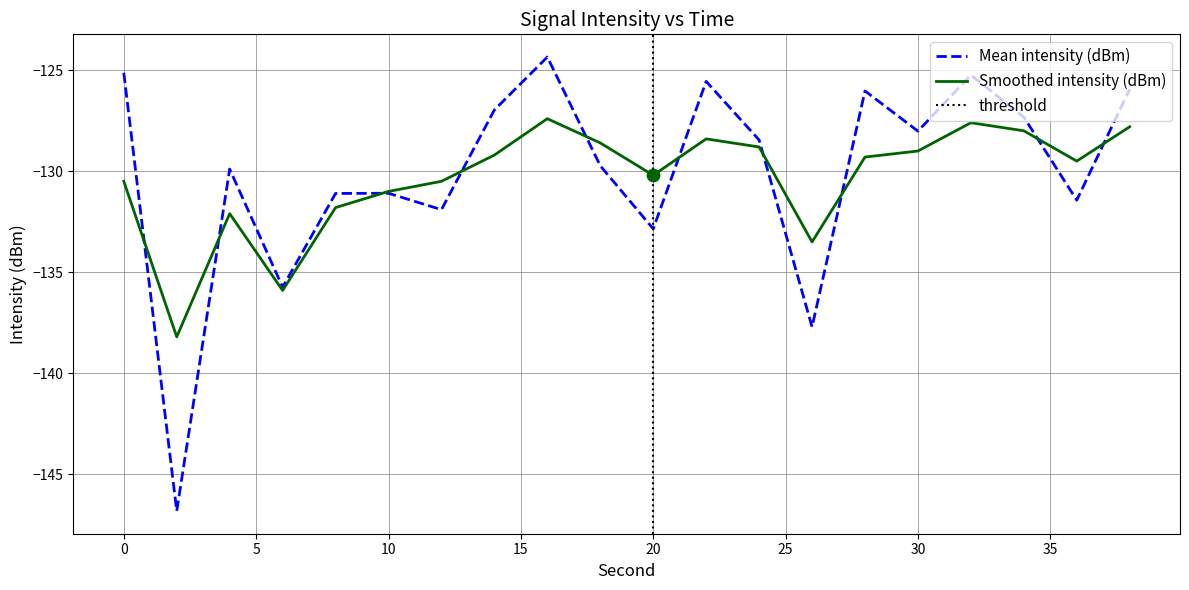

What are all the series names shown in the legend?

Mean intensity (dBm), Smoothed intensity (dBm)